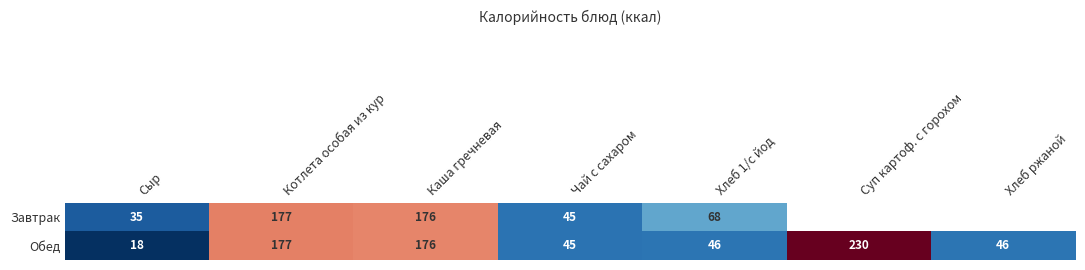

Which has a higher value, Суп картоф. с горохом or Каша гречневая?

Каша гречневая